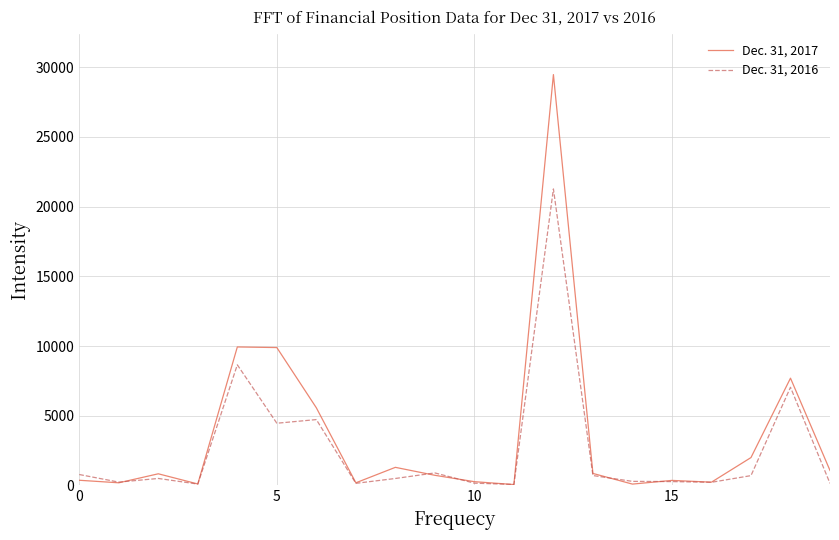

What is the greatest value displayed?

29477